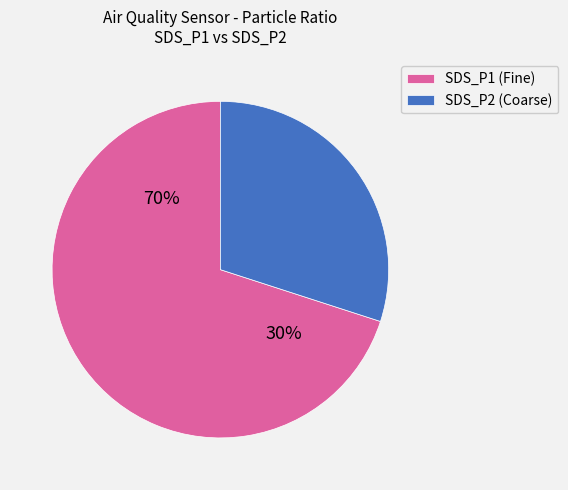

Which category has the smallest portion of the pie?

SDS_P2